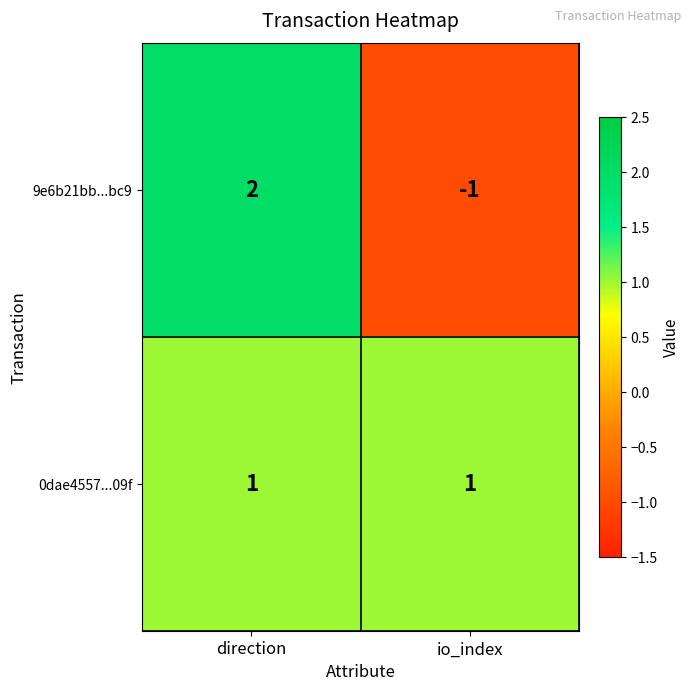

What is the spread (max minus min) of values at io_index?

2